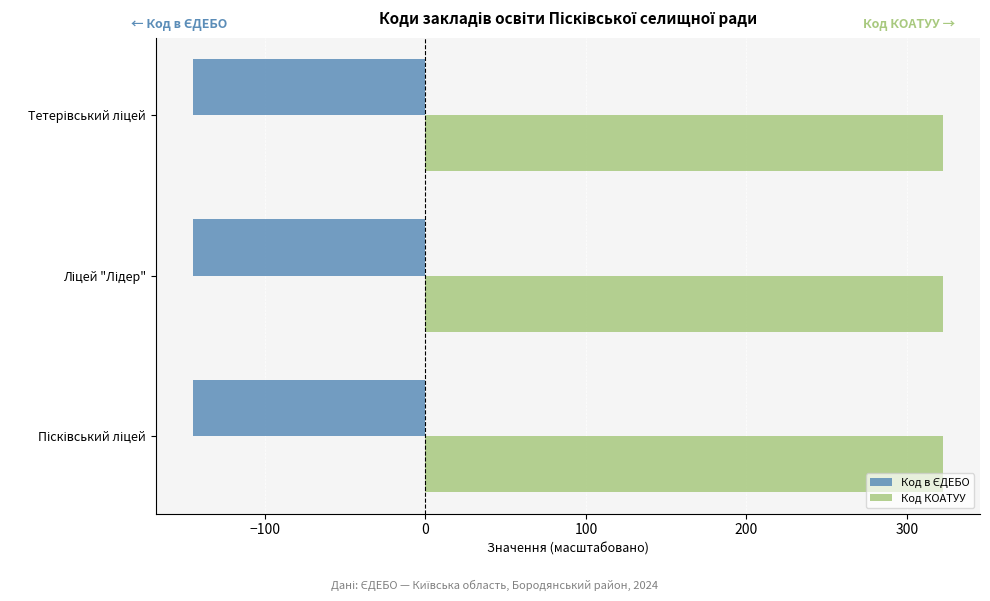

What is the average value of the Код КОАТУУ series?

322.1